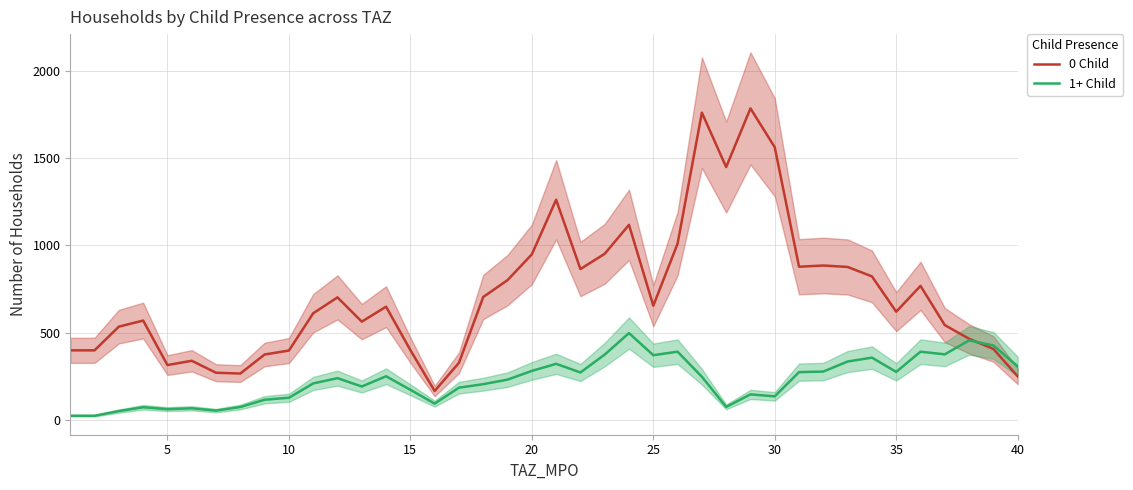

How many interior local peaks does the 1+ Child series have?

11